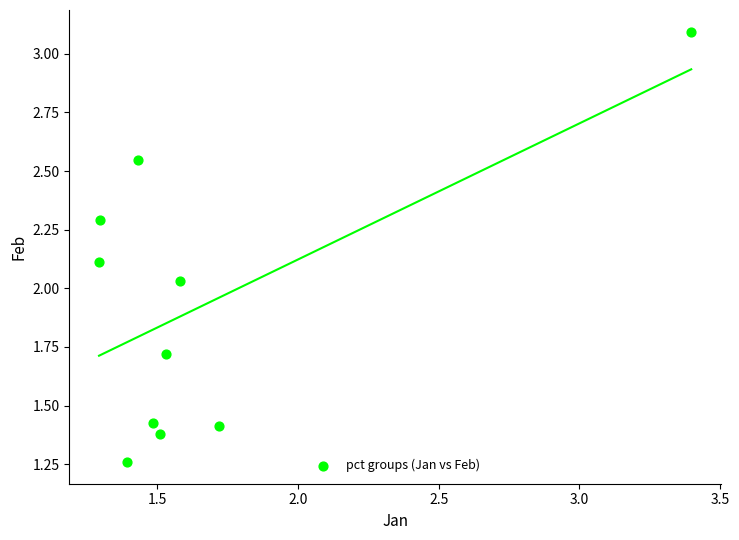

What is the range of X values (max minus min)?

2.1